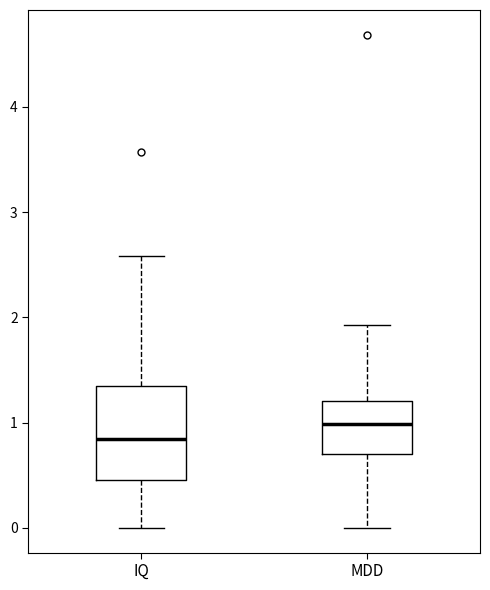

Which box is the tallest, from its lower edge to its upper edge?

IQ